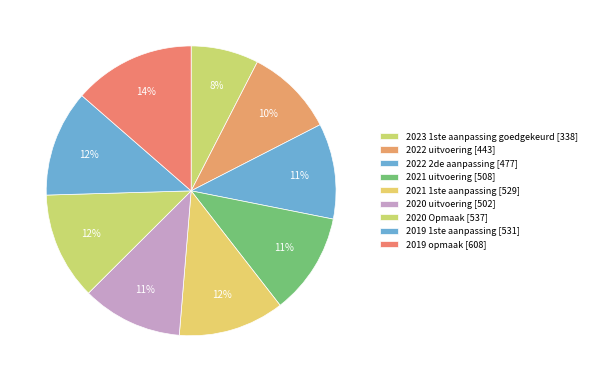

How many slices are in this pie chart?

9